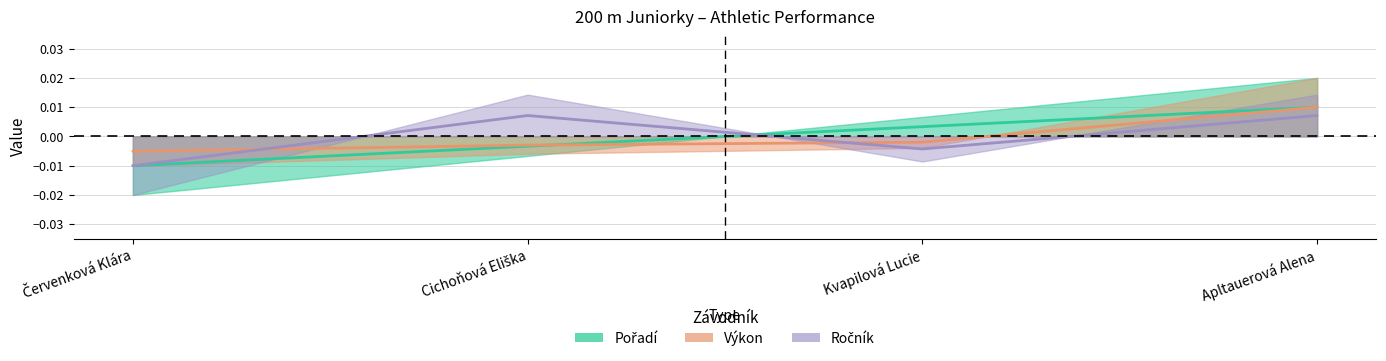

How many lines are shown in the chart?

3